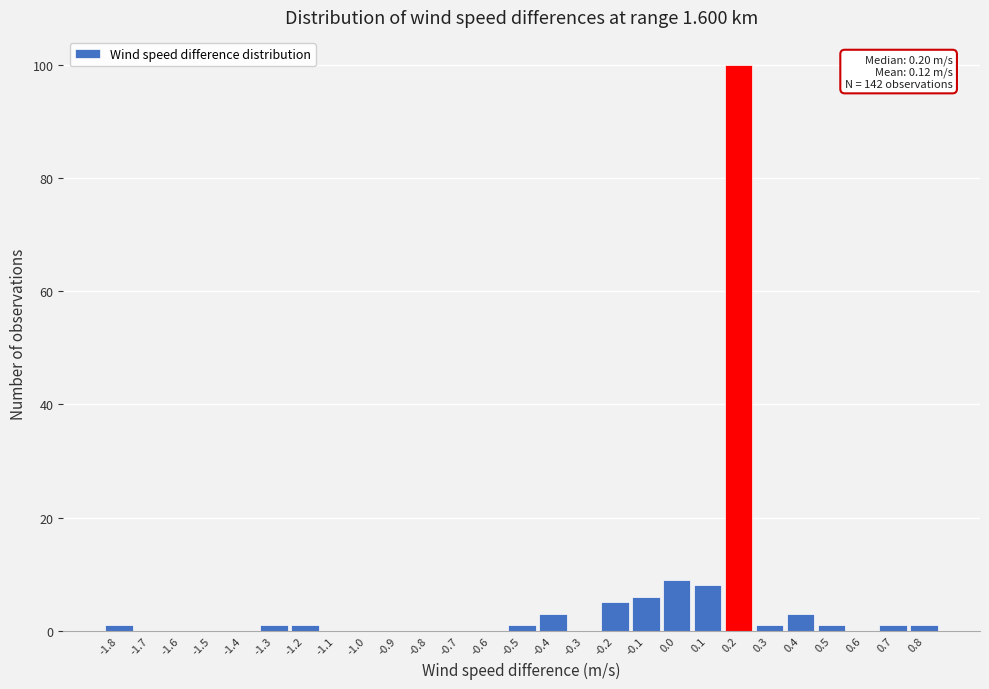

Over which range of the x-axis is the bar tallest?

0.15 to 0.25